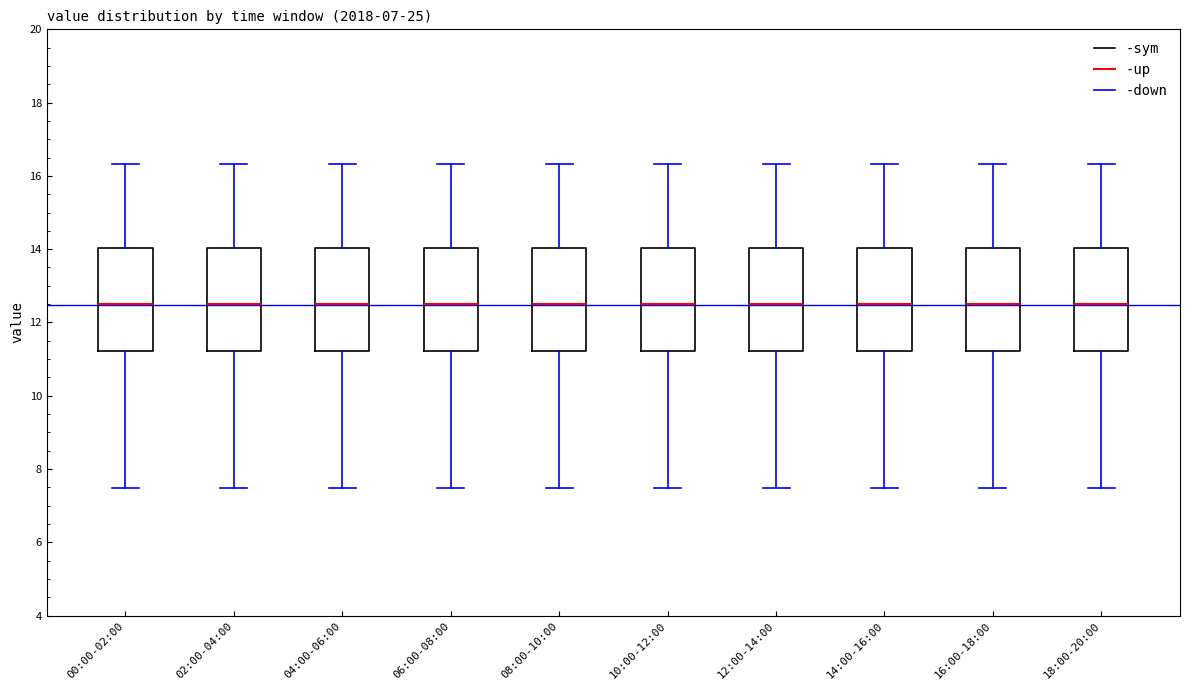

Reading left to right, read every box against the y-axis: the position of its median line, the range the box covers, and the ends of its whiskers. The values are not printed on the chart, so give them approximately, as read against the axis.

00:00-02:00: median 12.6, box 11.2 to 14.0, whiskers 7.4 to 16.4
02:00-04:00: median 12.6, box 11.2 to 14.0, whiskers 7.4 to 16.4
04:00-06:00: median 12.6, box 11.2 to 14.0, whiskers 7.4 to 16.4
06:00-08:00: median 12.6, box 11.2 to 14.0, whiskers 7.4 to 16.4
08:00-10:00: median 12.6, box 11.2 to 14.0, whiskers 7.4 to 16.4
10:00-12:00: median 12.6, box 11.2 to 14.0, whiskers 7.4 to 16.4
12:00-14:00: median 12.6, box 11.2 to 14.0, whiskers 7.4 to 16.4
14:00-16:00: median 12.6, box 11.2 to 14.0, whiskers 7.4 to 16.4
16:00-18:00: median 12.6, box 11.2 to 14.0, whiskers 7.4 to 16.4
18:00-20:00: median 12.6, box 11.2 to 14.0, whiskers 7.4 to 16.4